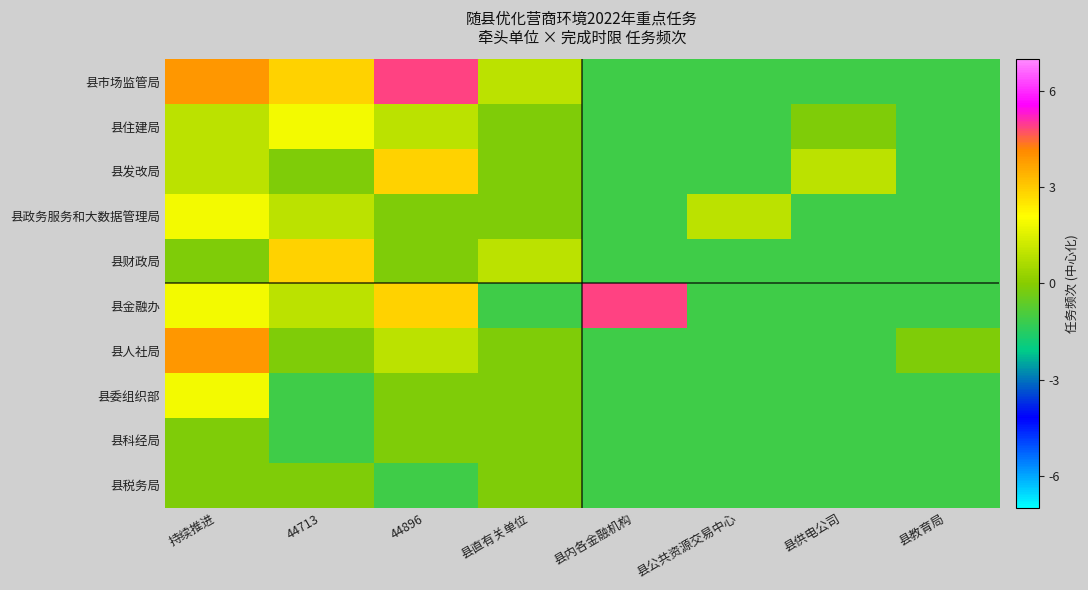

Which series changed the most between 县直有关单位 and 县内各金融机构?

县金融办